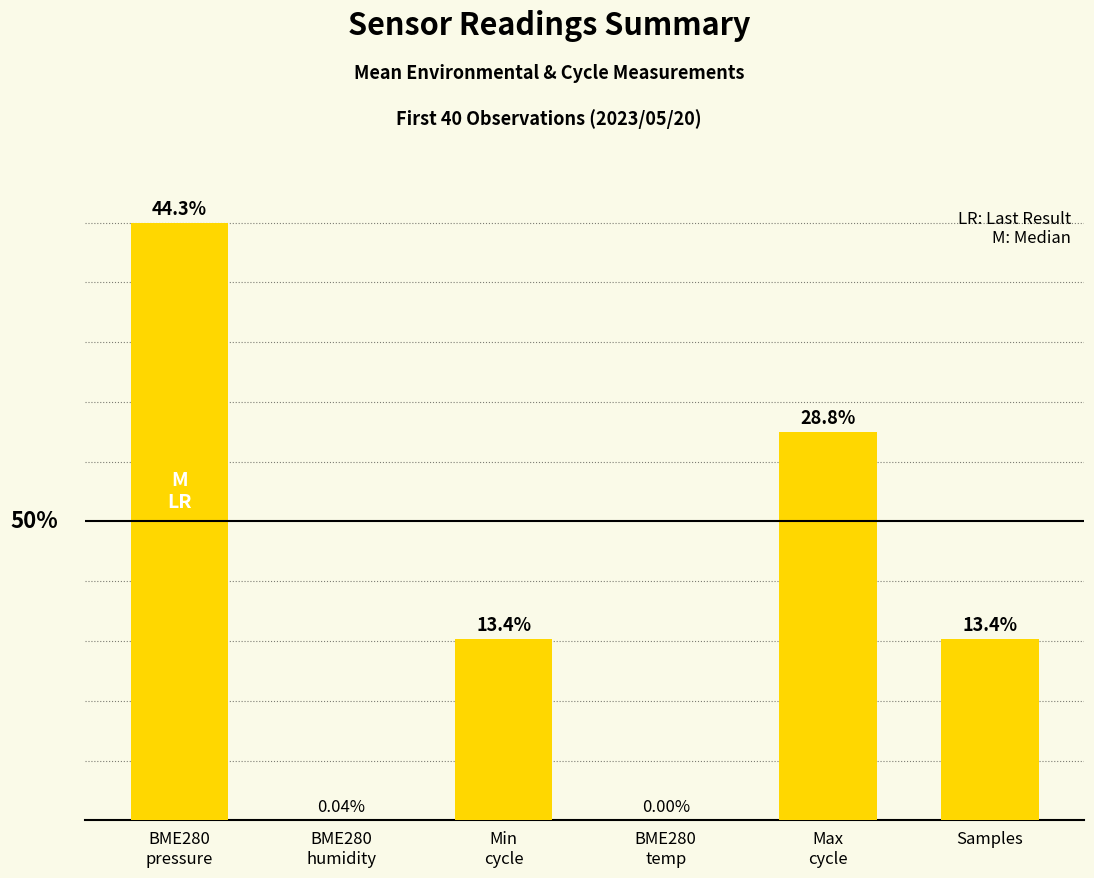

Are the bars horizontal?

No